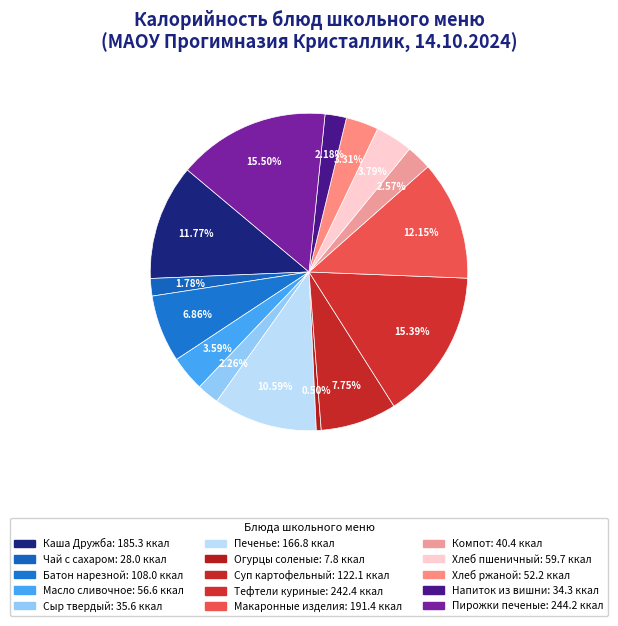

True or false: Тефтели куриные accounts for 15% of the total.

True